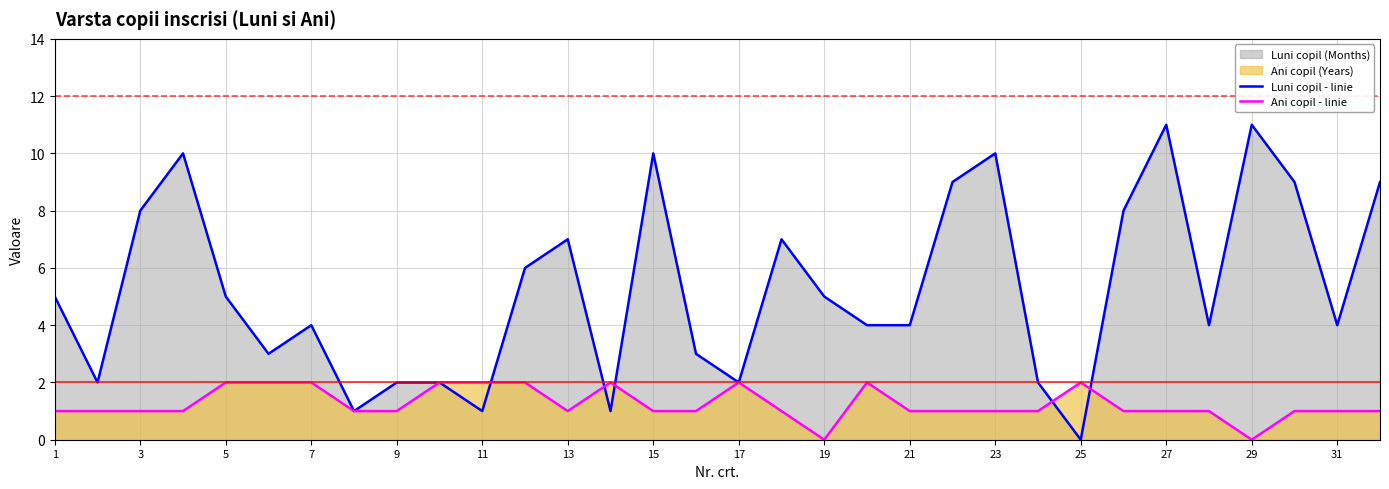

True or false: Luni copil - linie and Ani copil - linie intersect in this chart.

True